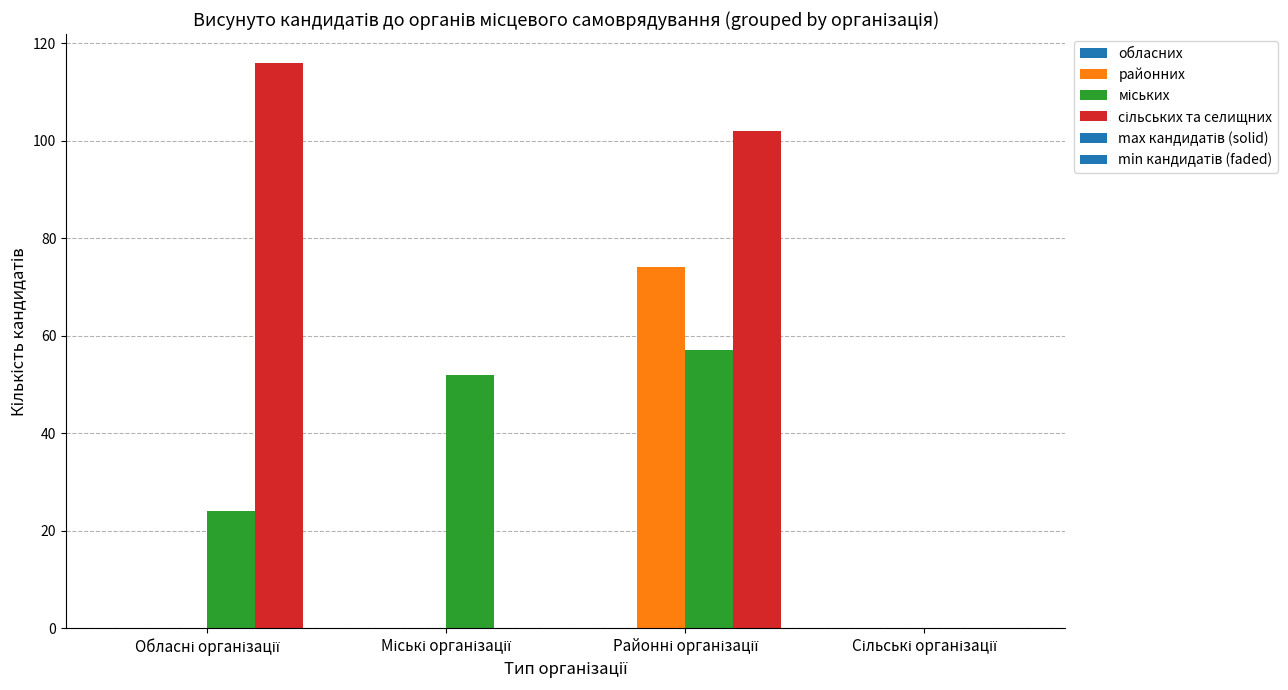

Are the bars horizontal?

No